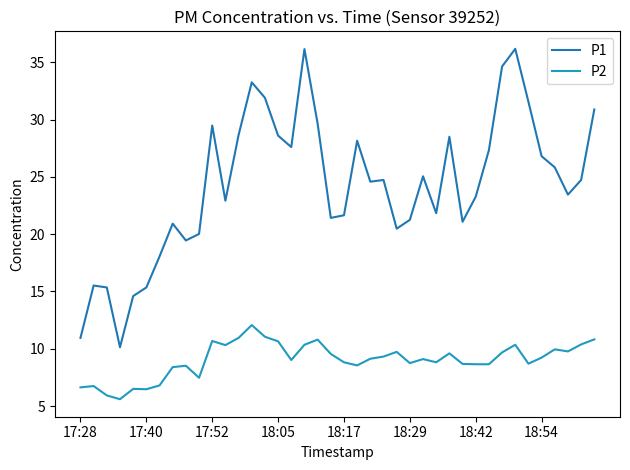

Does the chart have visible grid lines?

No